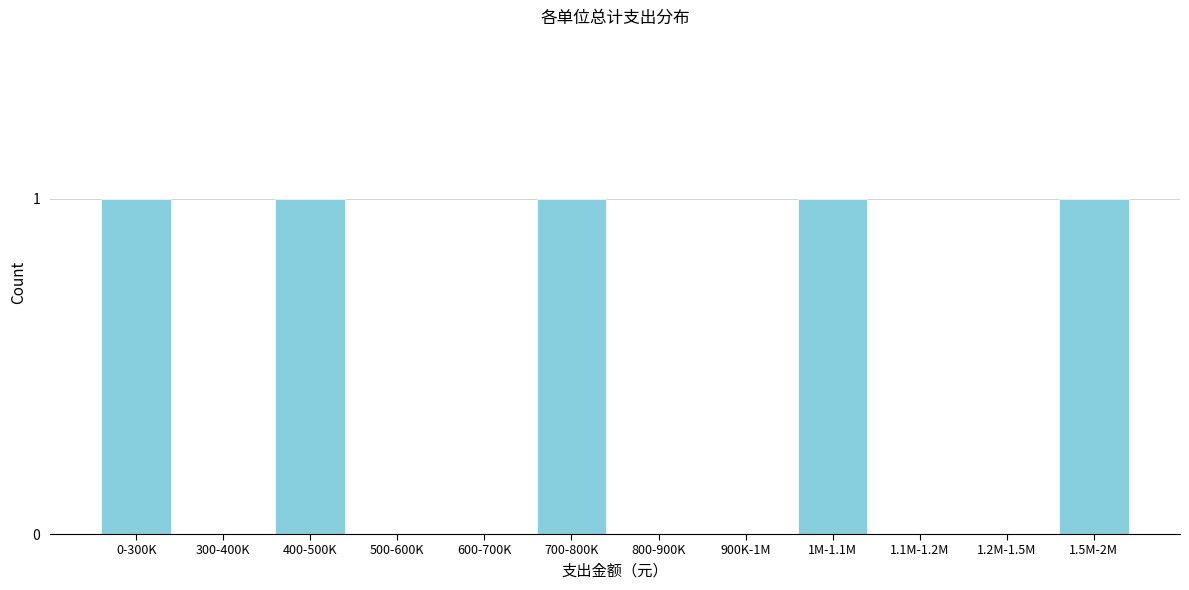

Reading left to right, transcribe all the data shown in this chart.

0-300K=1	300-400K=0	400-500K=1	500-600K=0	600-700K=0	700-800K=1	800-900K=0	900K-1M=0	1M-1.1M=1	1.1M-1.2M=0	1.2M-1.5M=0	1.5M-2M=1